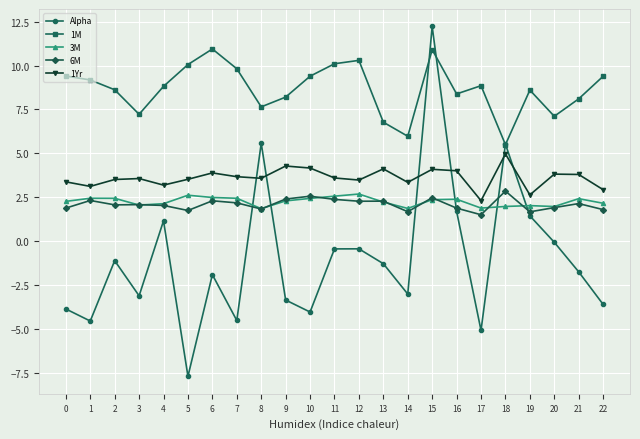

How many interior local peaks does the 1Yr series have?

7